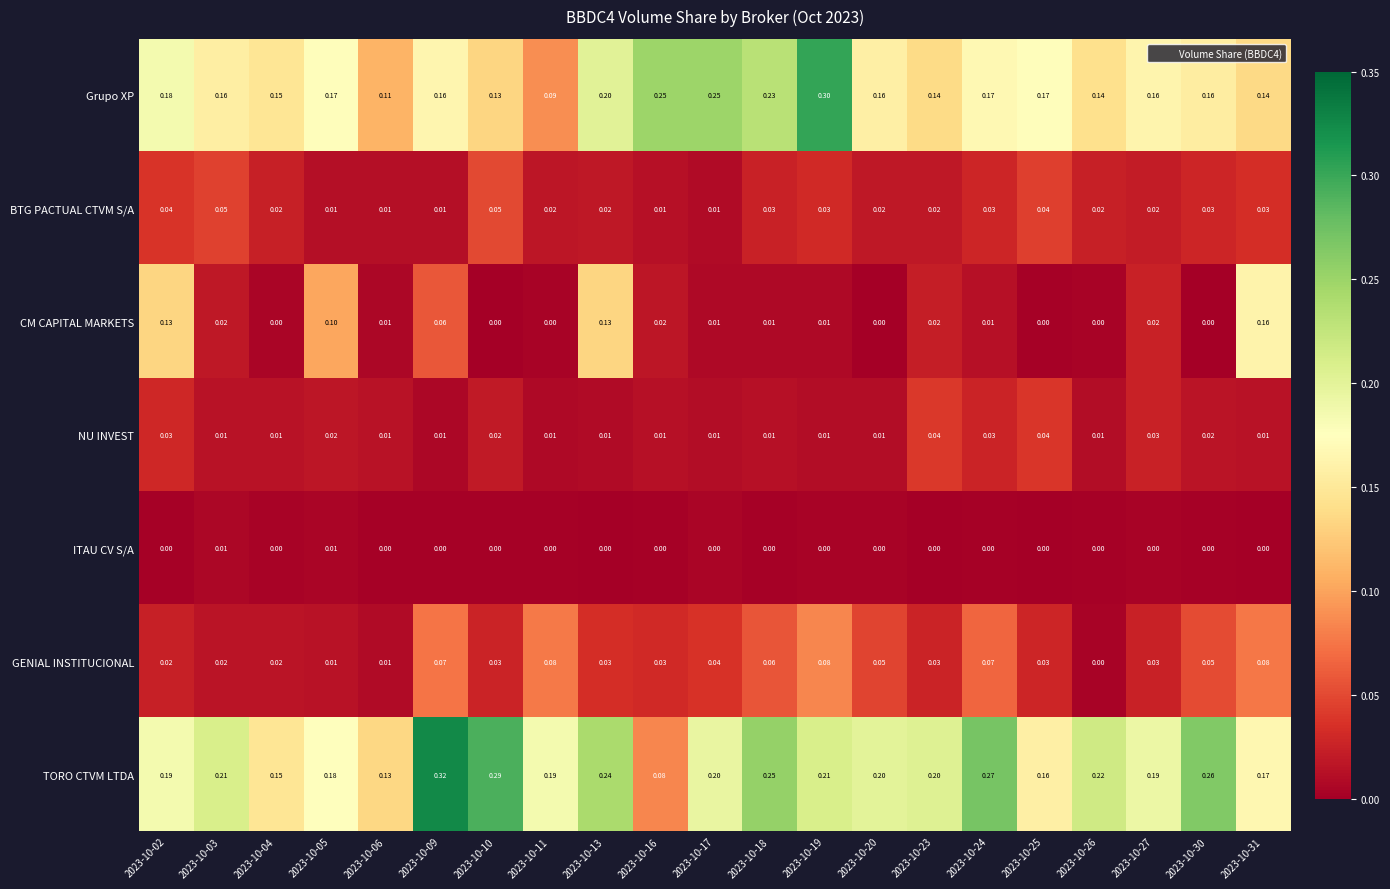

Between 2023-10-23 and 2023-10-27, which series saw the biggest shift?

Grupo XP